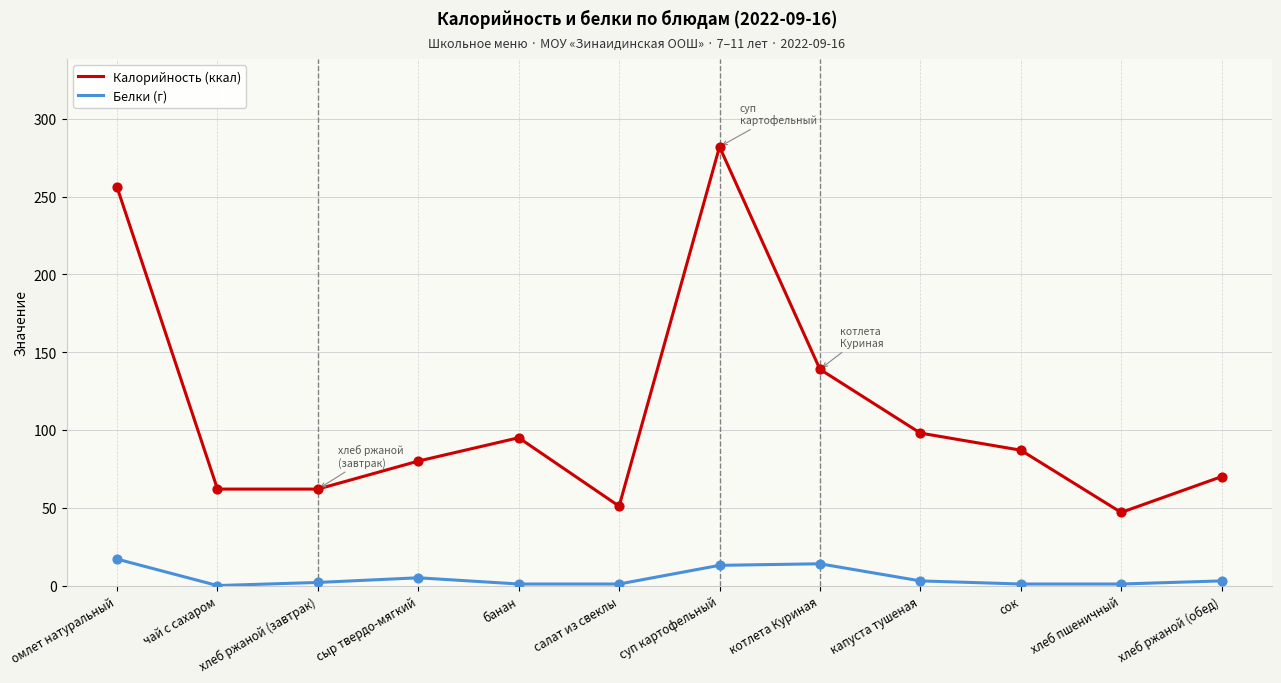

At which category is the sum across all series the highest?

суп картофельный